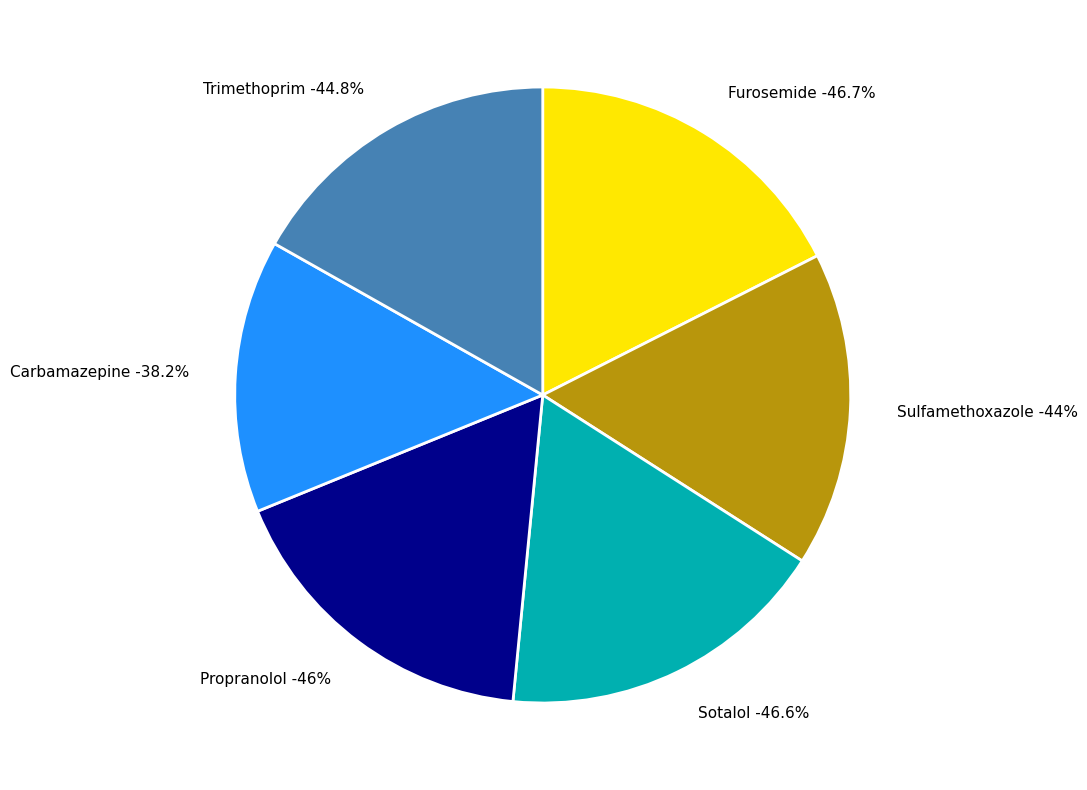

To the nearest percent, what portion does Carbamazepine represent?

14%